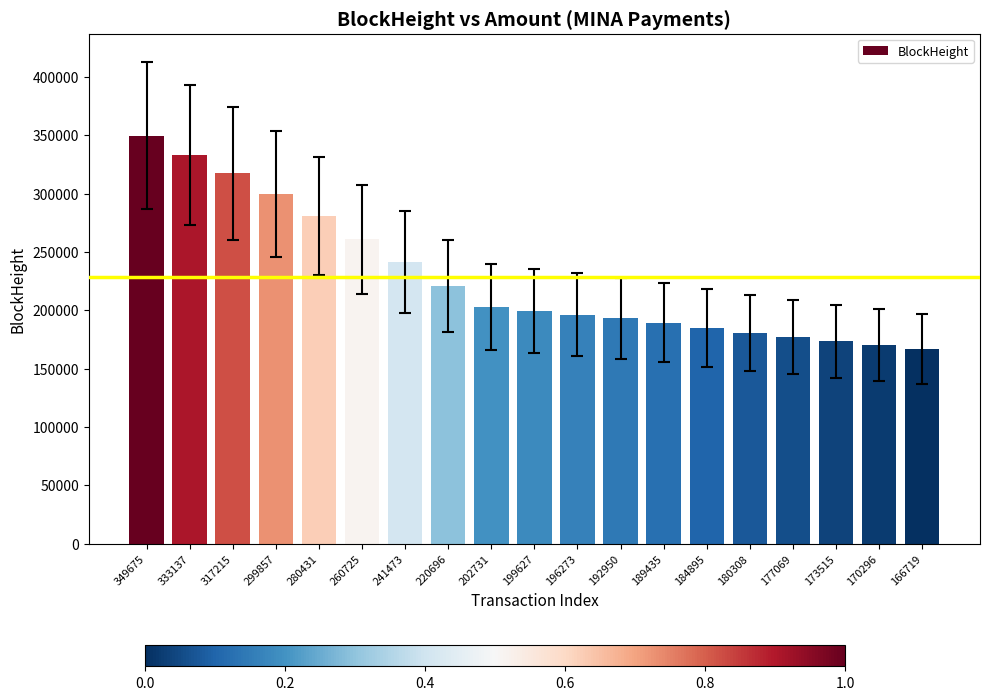

At which category does the chart reach its peak across all series?

349675